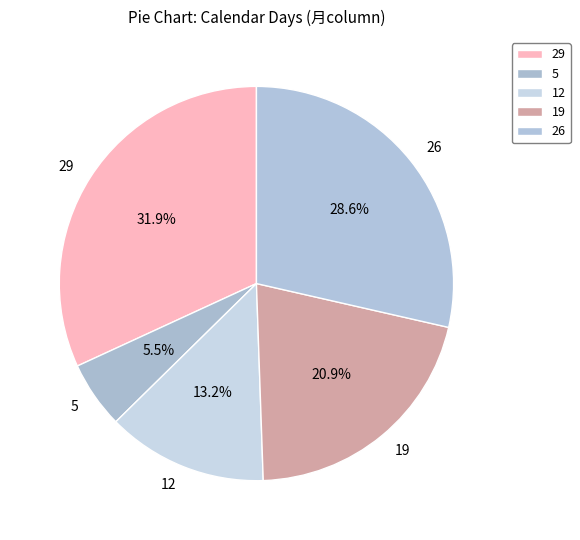

Combined, what portion of the pie is 19 and 5?

26.4%